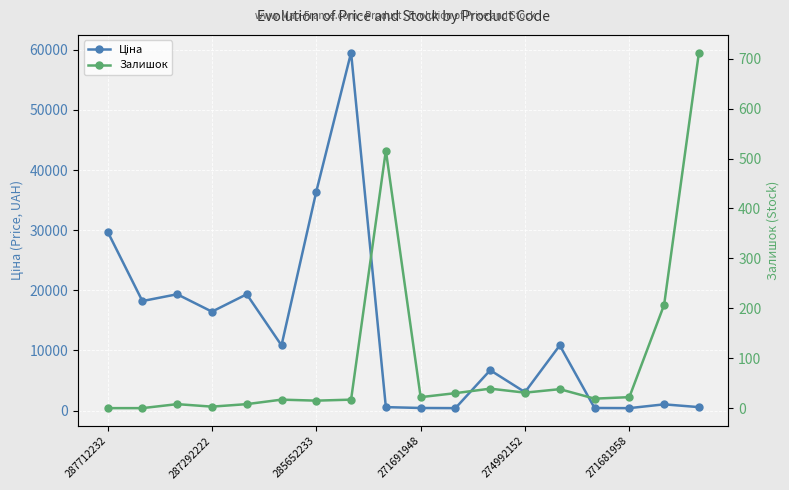

How many values in the Ціна series exceed 10840?

9